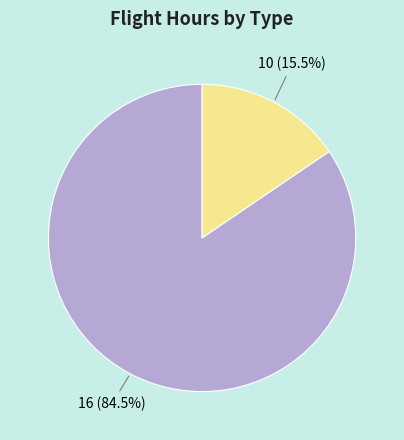

What is the smallest slice in the pie chart?

10